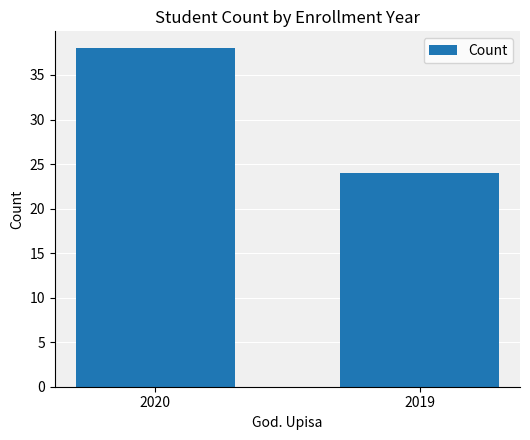

Read the value at 2019.

24